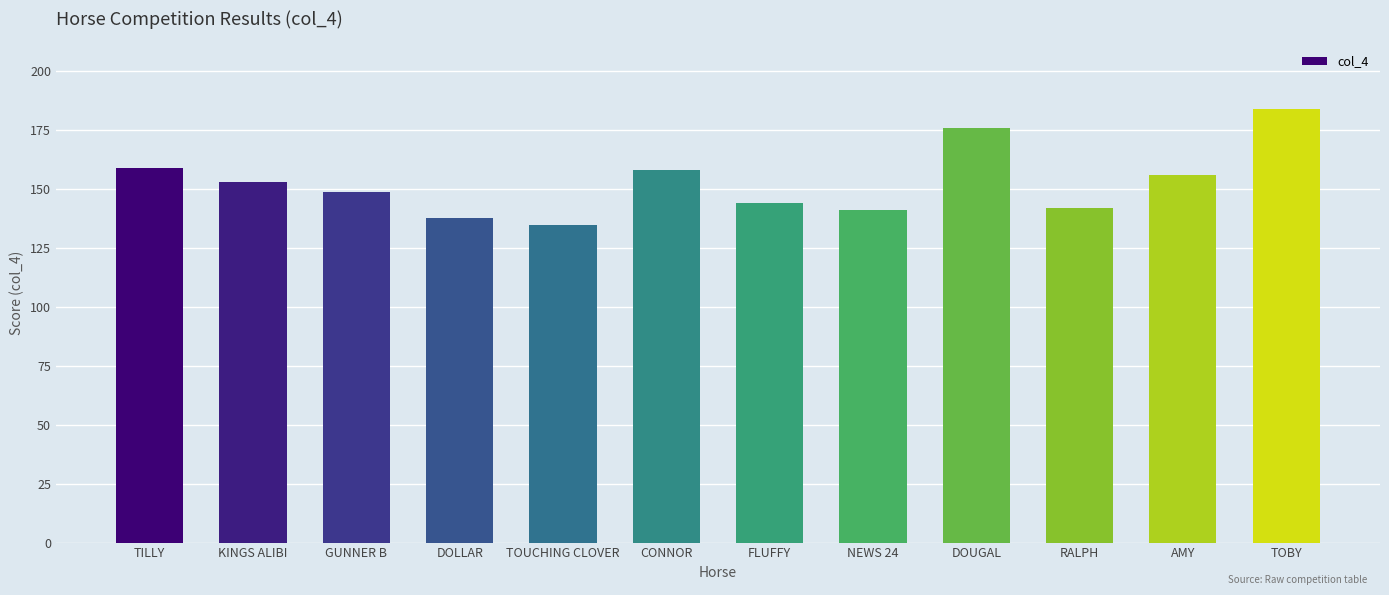

What is the sum of the values at GUNNER B and RALPH?

291